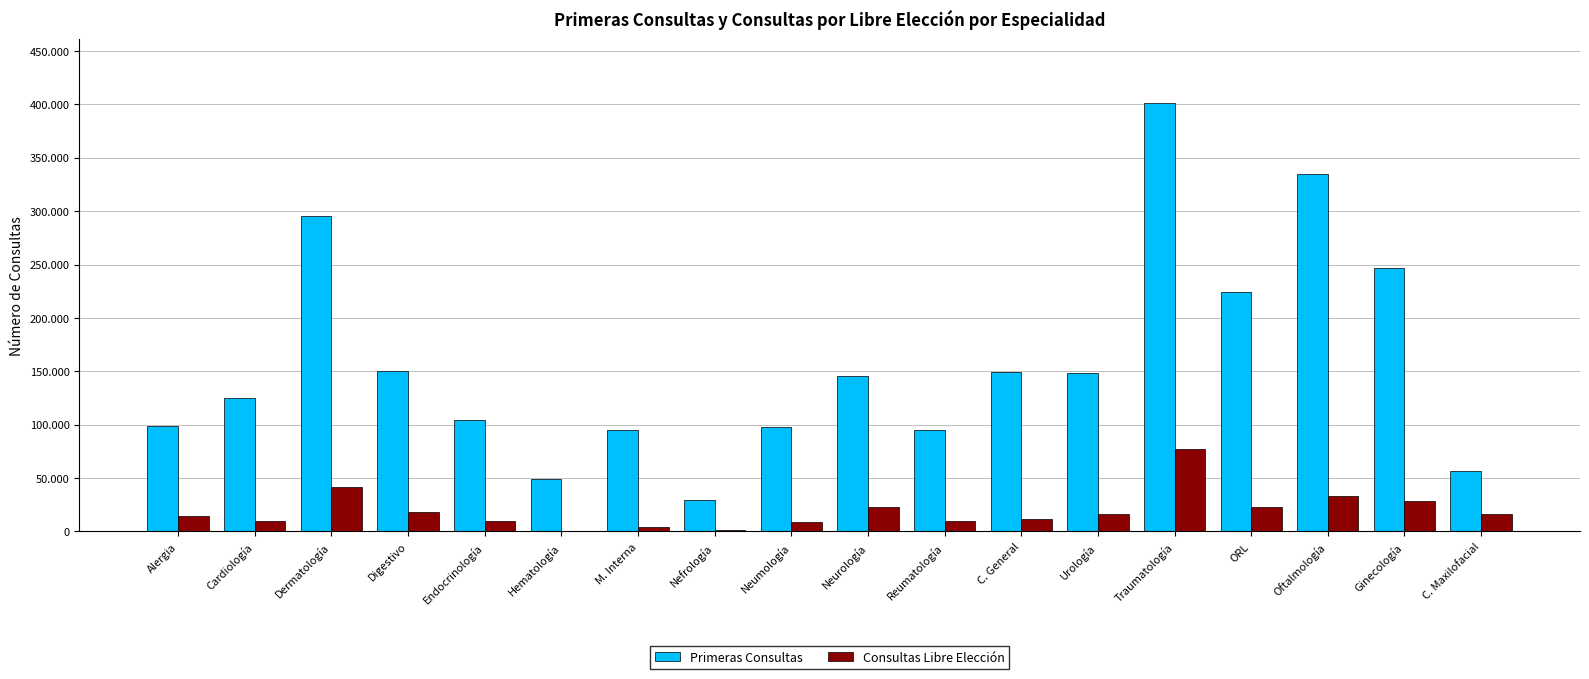

Is the value of Primeras Consultas at Reumatología greater than the value of Consultas Libre Elección at C. General?

Yes